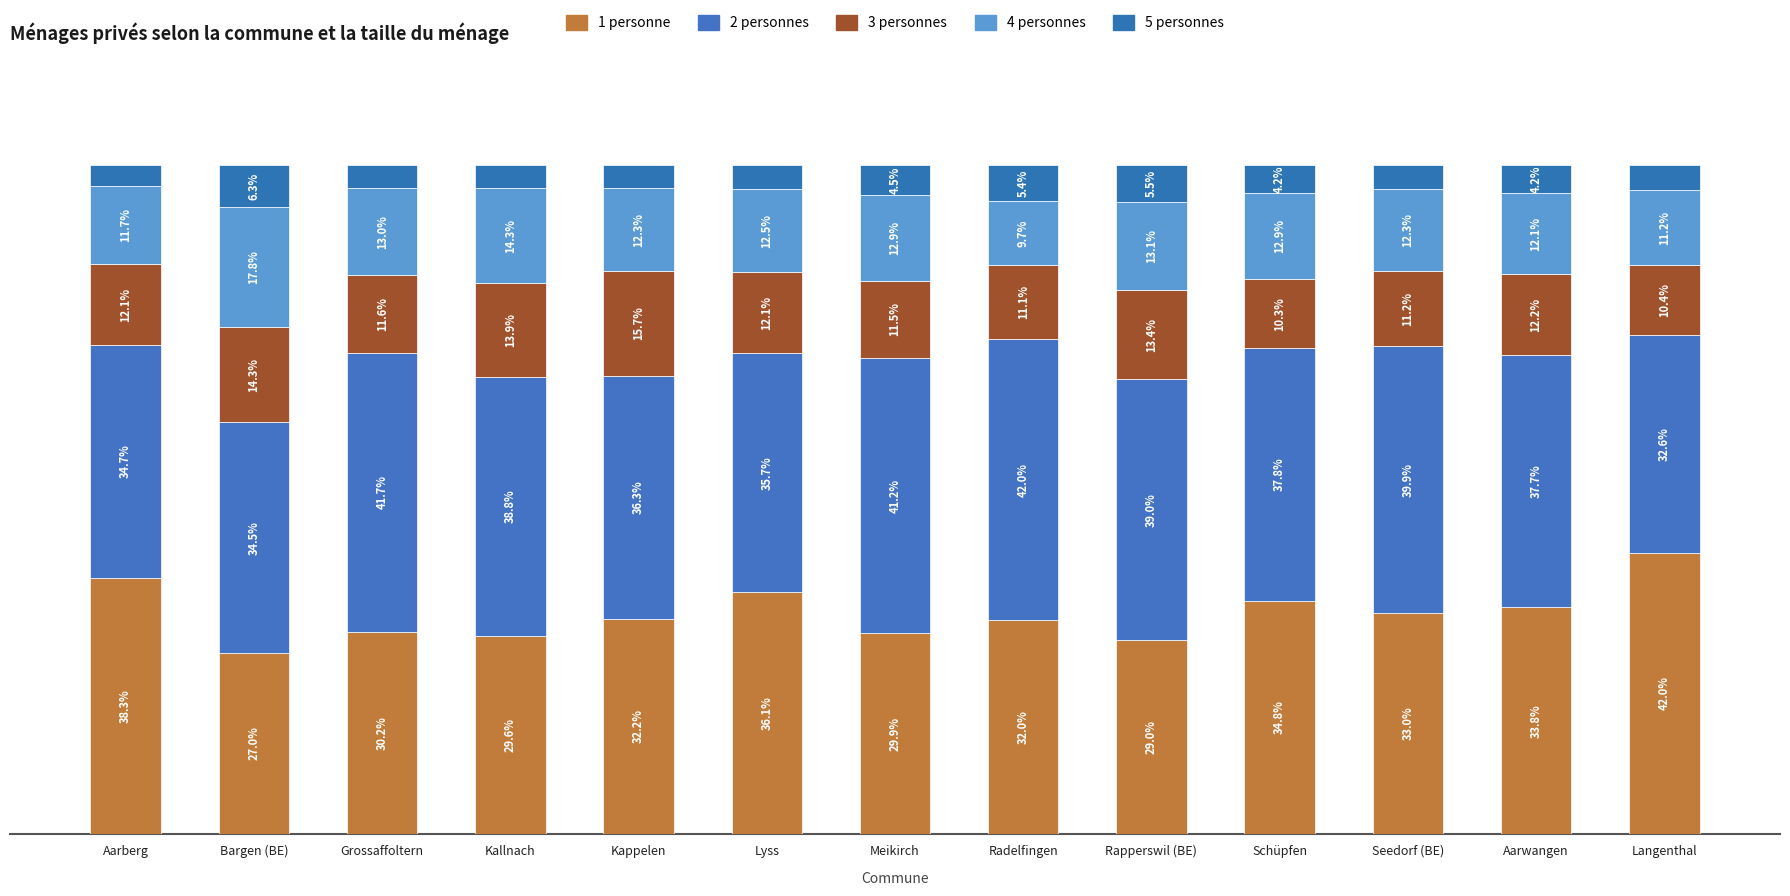

What is the difference between the second highest and minimum values in the 5 personnes series?

2.4